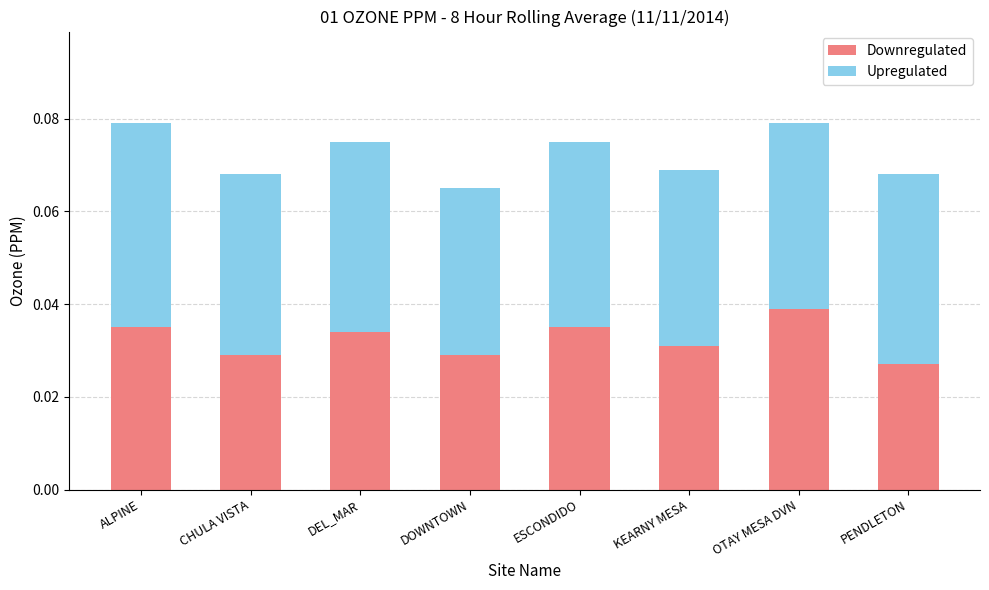

How many distinct data groups are displayed?

2